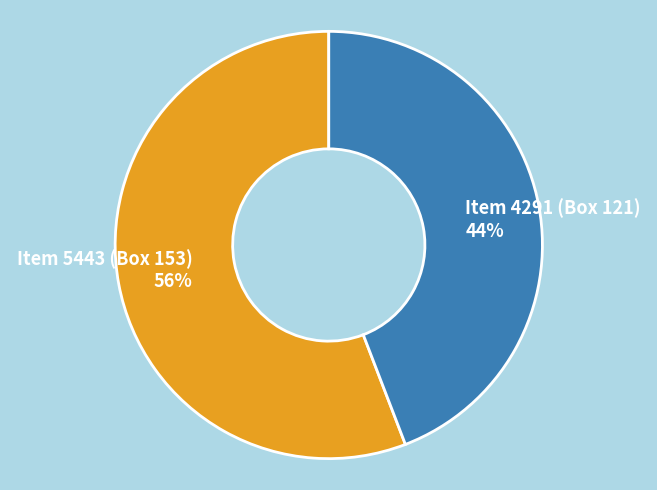

What percentage is the Item 4291 (Box 121) slice, to the nearest percent?

44%